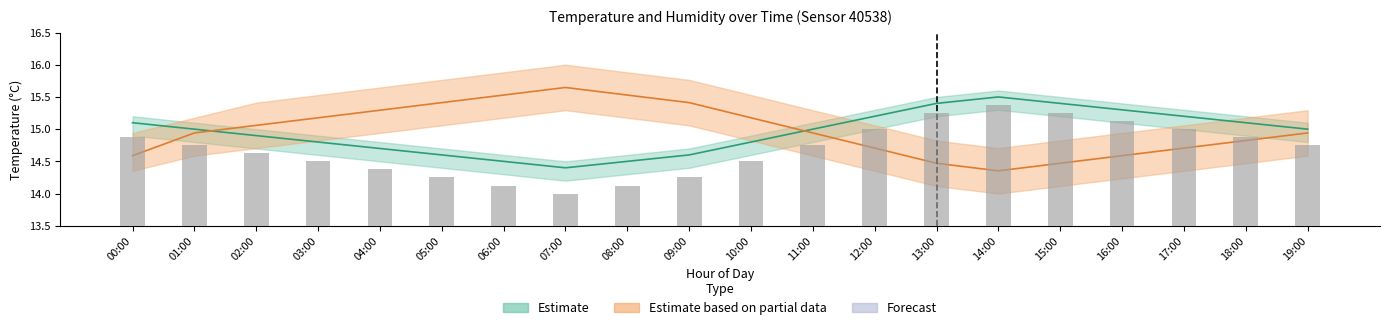

What is the value of the 17th bar from the left?

1.6